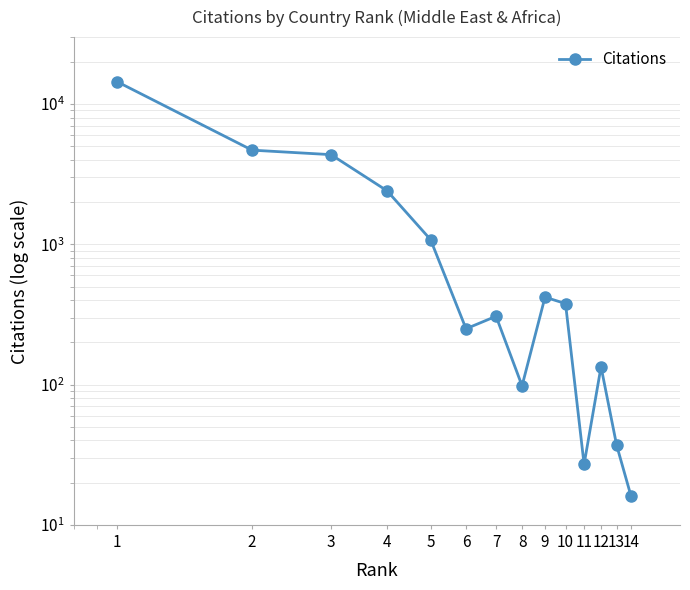

Read the value at 14.

16